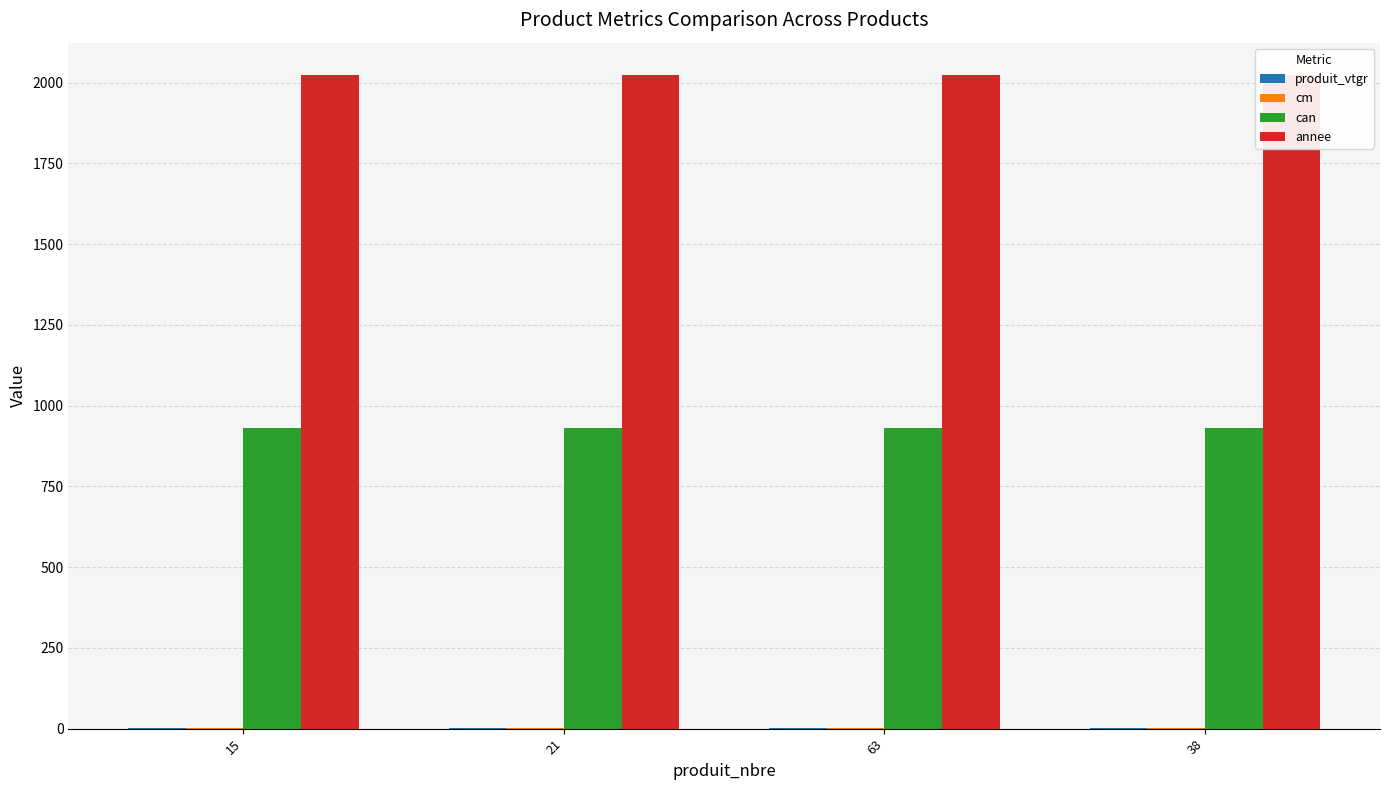

Reading right to left, what are all the values shown in this chart?

produit_vtgr: 3.2	2.4	2.0	0.4
cm: 2.0	1.0	2.0	1.0
can: 931.0	931.0	931.0	931.0
annee: 2023.0	2023.0	2023.0	2023.0